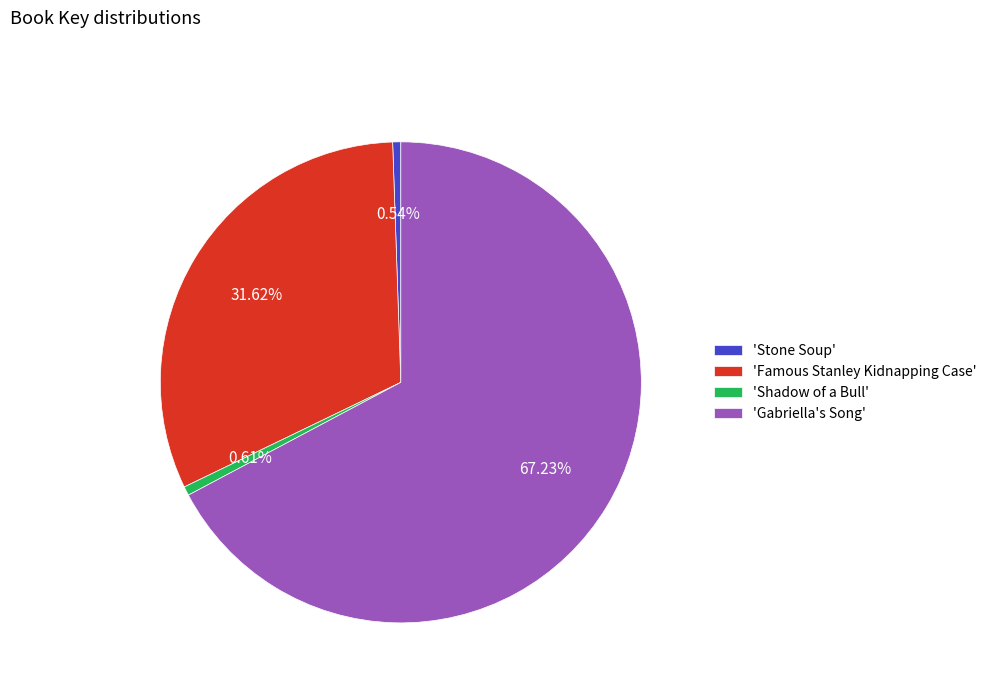

How many segments does this pie chart have?

4